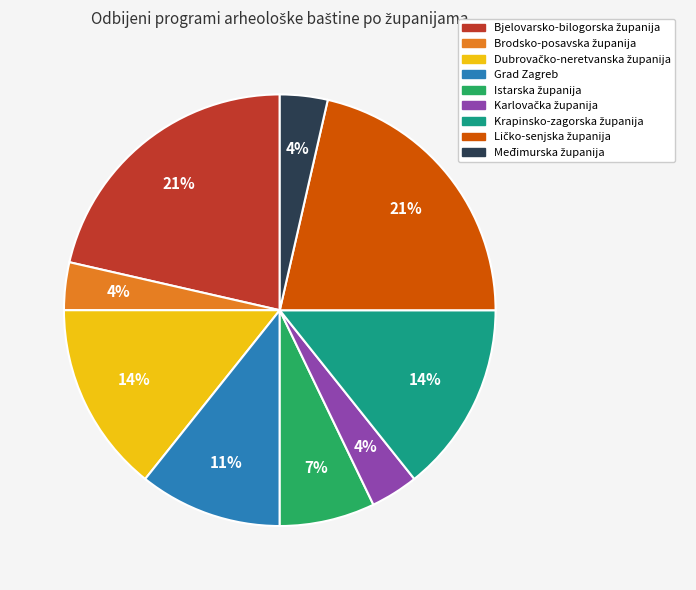

To the nearest percent, what percentage of the pie is Grad Zagreb?

11%